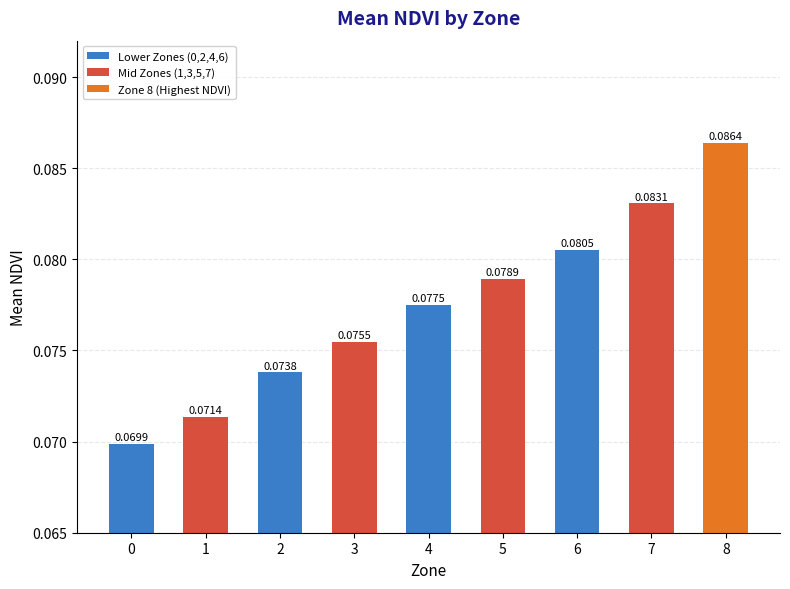

Rank the categories by value from lowest to highest.

0, 1, 2, 3, 4, 5, 6, 7, 8